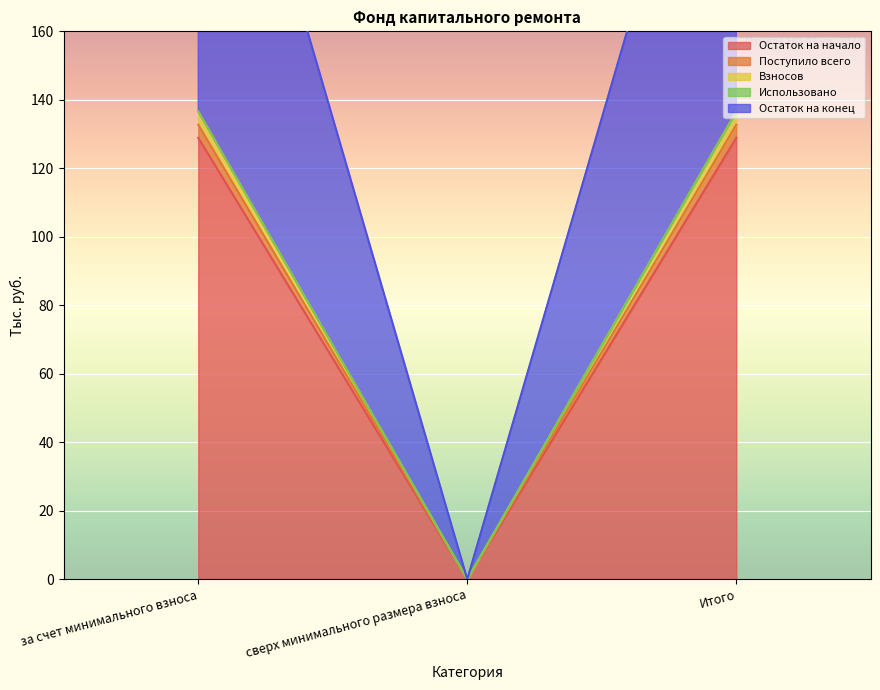

The Взносов series shows 0.0 at сверх минимального размера взноса. True or false?

True